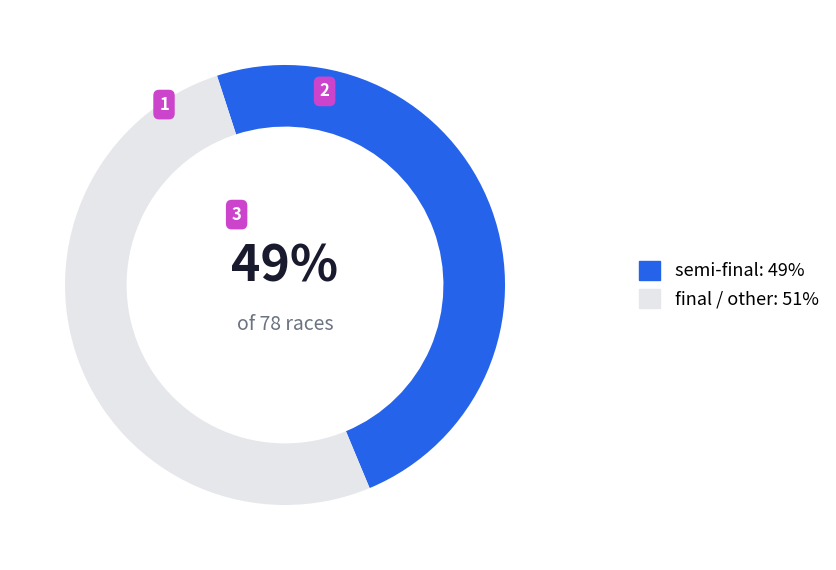

Combined, do semi-final: 49% and final / other: 51% account for over 50%?

Yes